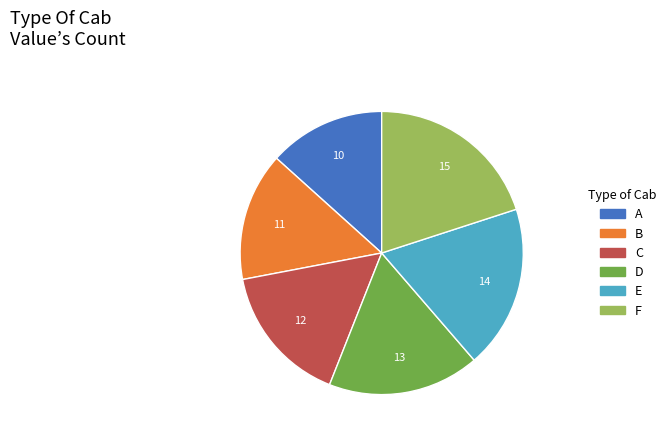

Which has a higher value, A or B?

B